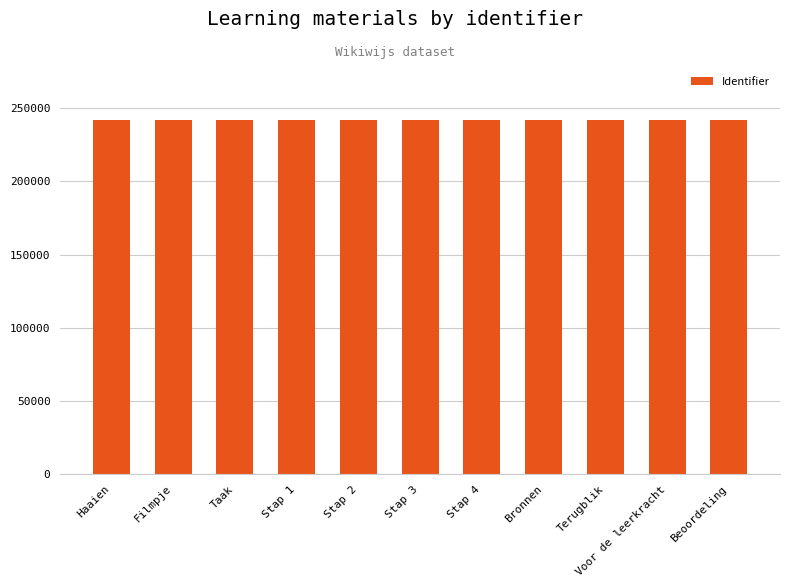

What is the sum of all values?

2660115